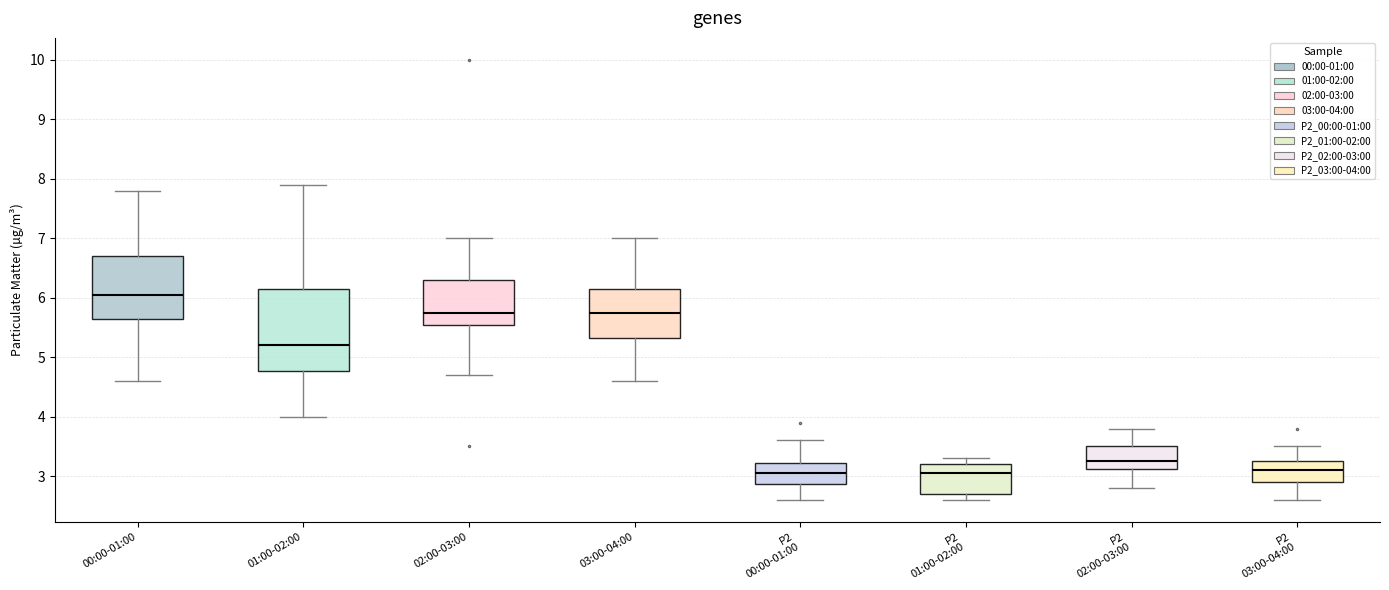

Reading left to right, read every box against the y-axis: the position of its median line, the range the box covers, and the ends of its whiskers. The values are not printed on the chart, so give them approximately, as read against the axis.

00:00-01:00: median 6.1, box 5.7 to 6.7, whiskers 4.6 to 7.8
01:00-02:00: median 5.2, box 4.8 to 6.2, whiskers 4.0 to 7.9
02:00-03:00: median 5.8, box 5.6 to 6.3, whiskers 4.7 to 7.0
03:00-04:00: median 5.8, box 5.3 to 6.2, whiskers 4.6 to 7.0
P2 00:00-01:00: median 3.1, box 2.9 to 3.2, whiskers 2.6 to 3.6
P2 01:00-02:00: median 3.1, box 2.7 to 3.2, whiskers 2.6 to 3.3
P2 02:00-03:00: median 3.3, box 3.1 to 3.5, whiskers 2.8 to 3.8
P2 03:00-04:00: median 3.1, box 2.9 to 3.3, whiskers 2.6 to 3.5